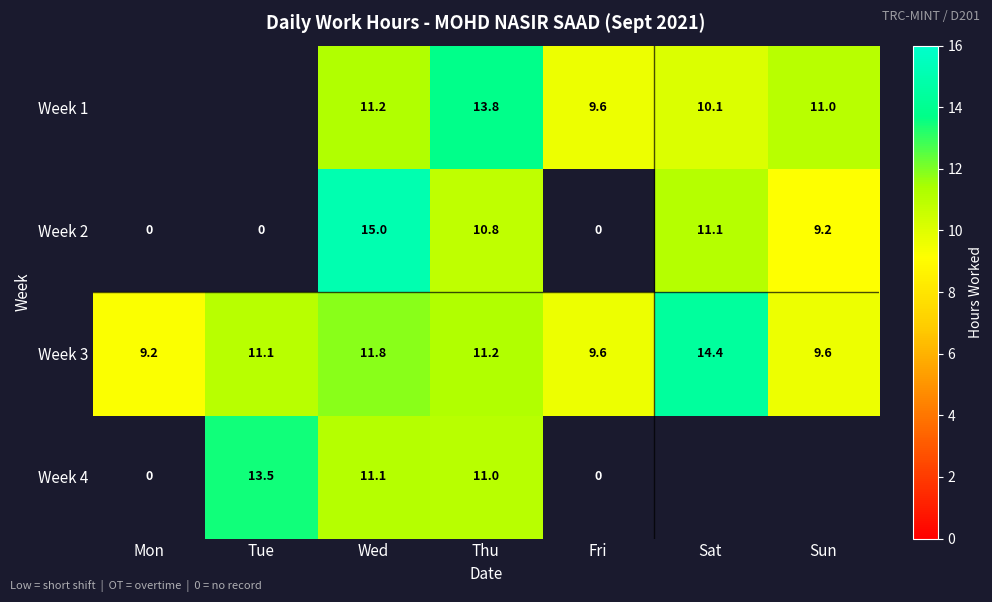

How many categories are shown in the chart?

7